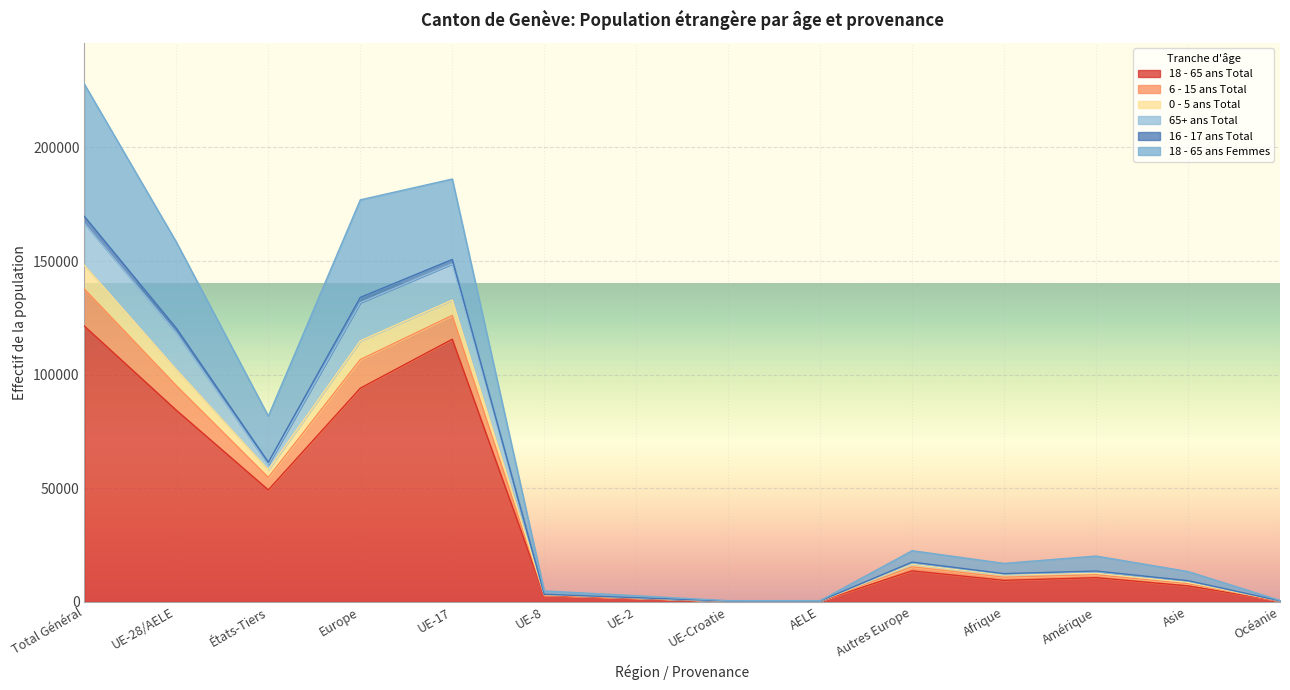

How many interior local valleys does the 0 - 5 ans Total series have?

3